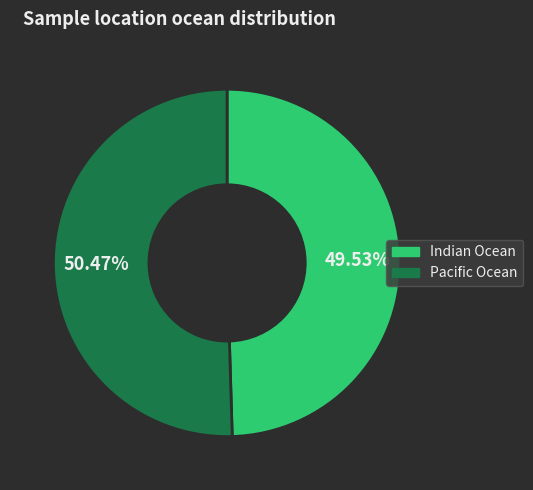

Which slice is the largest?

Pacific Ocean